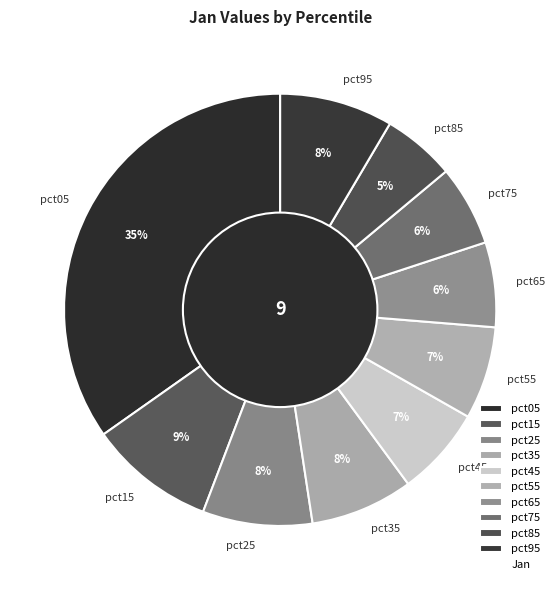

Which category has the smallest portion of the pie?

pct85